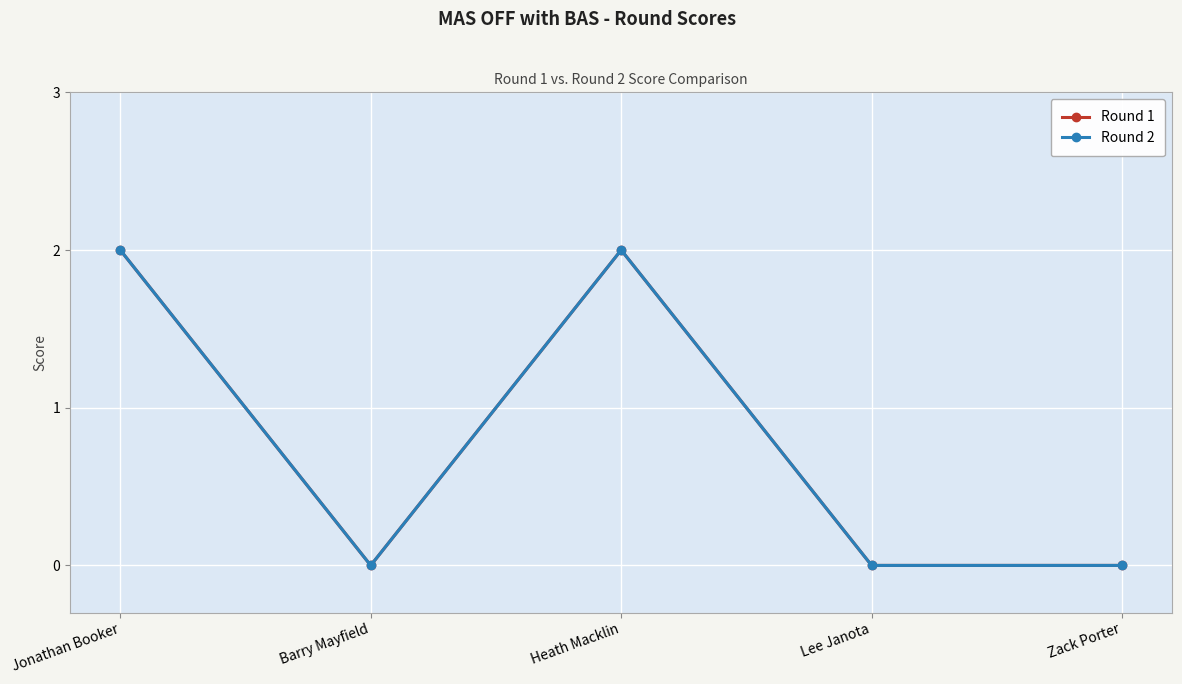

True or false: Round 2 and Round 1 intersect in this chart.

False